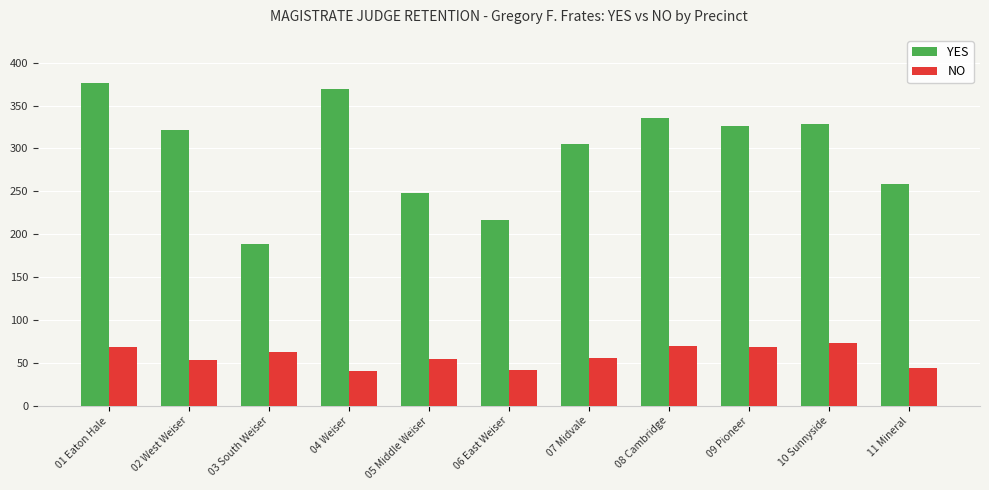

Which category has the highest value across all series?

01 Eaton Hale